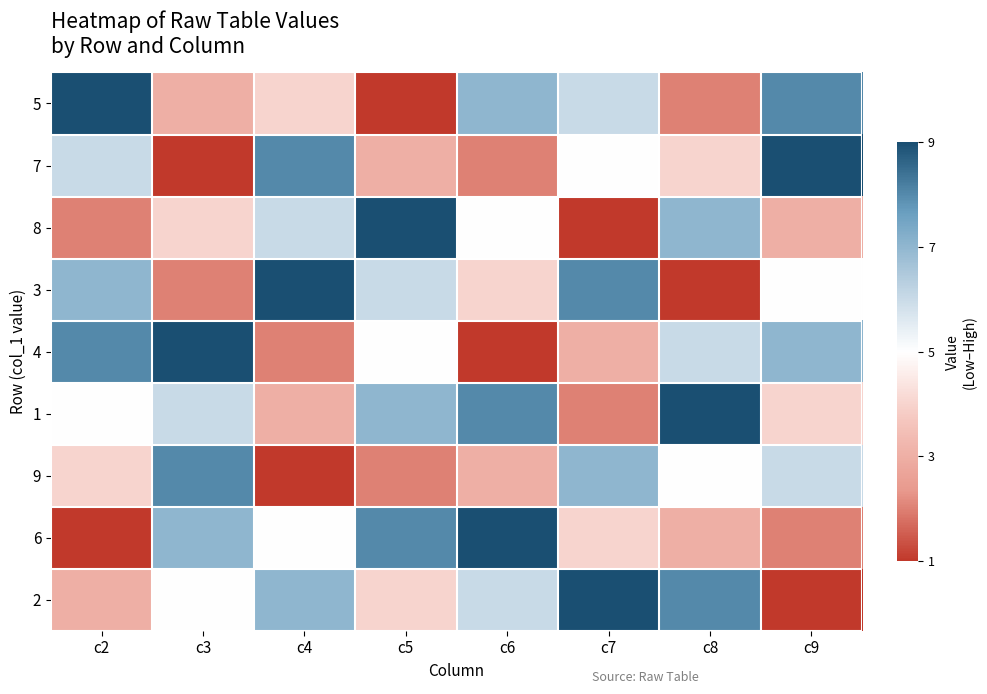

Between c8 and c5, which is larger?

c8